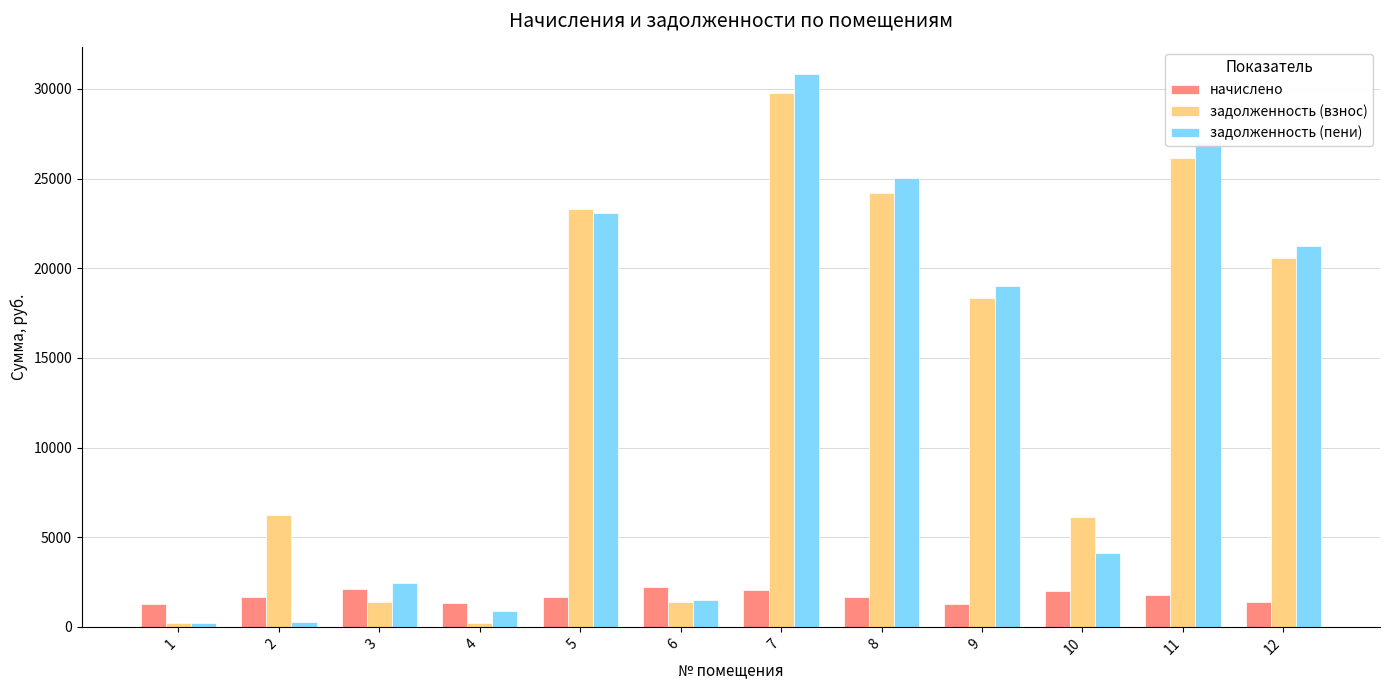

Is it true that задолженность (взнос) equals 210.8 at 1?

True